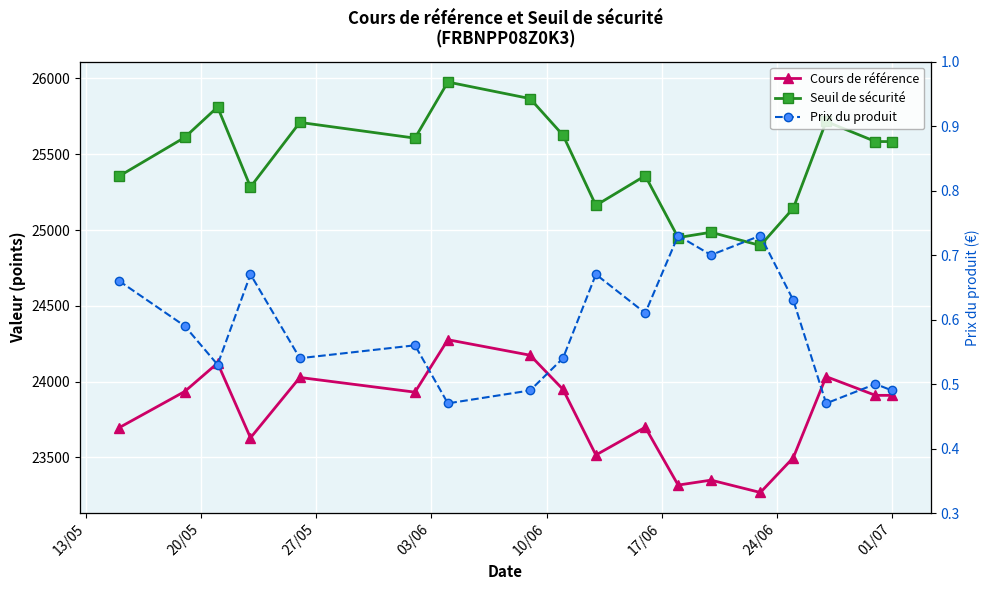

True or false: Cours de référence and Seuil de sécurité intersect in this chart.

False